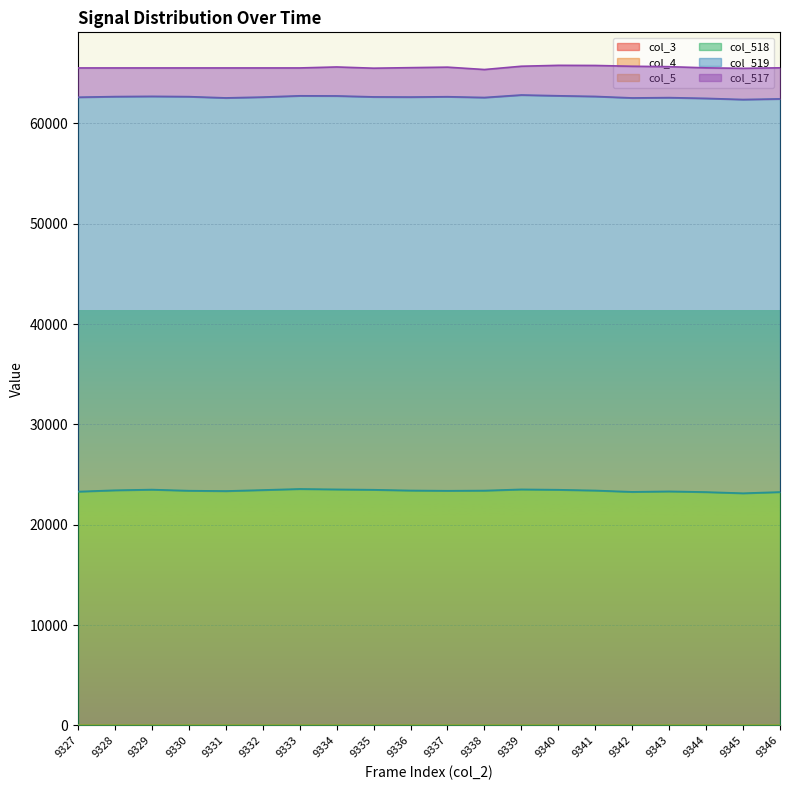

At how many categories does at least one series exceed 17747?

20